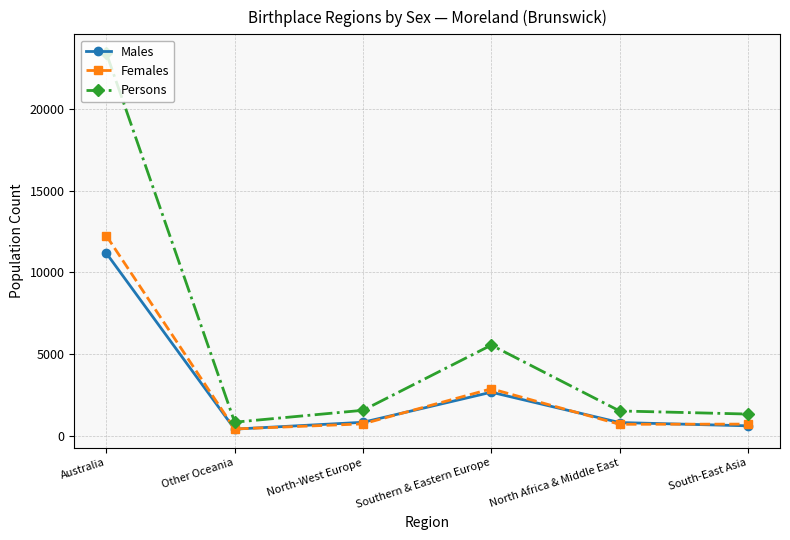

At which category is the sum across all series the highest?

Australia